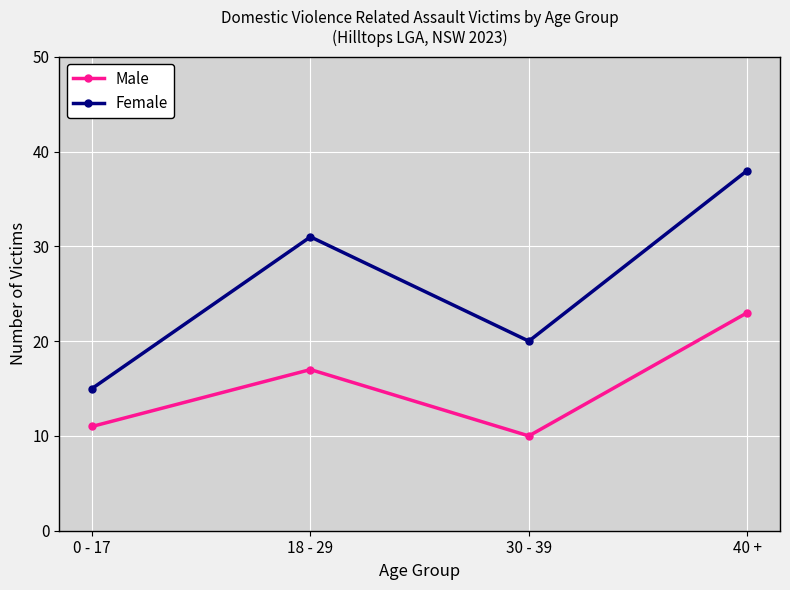

At how many categories does at least one series exceed 13?

4